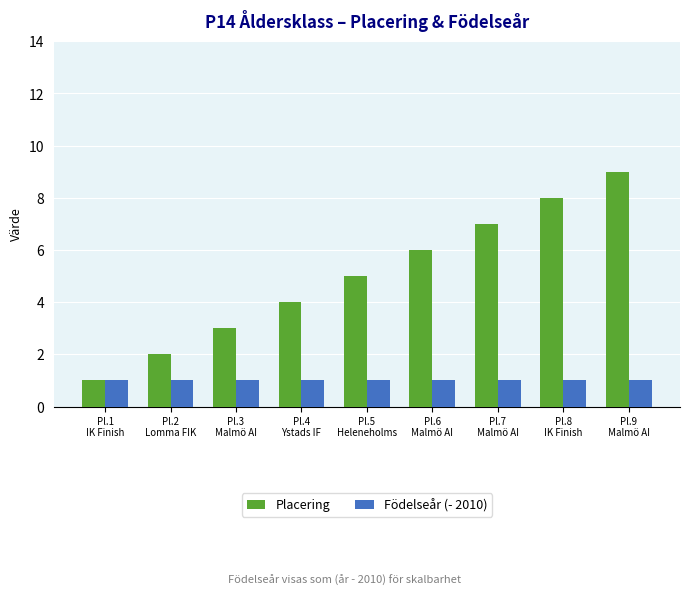

Reading left to right, list all the values displayed in this chart.

Placering: 1	2	3	4	5	6	7	8	9
Födelseår (- 2010): 1	1	1	1	1	1	1	1	1